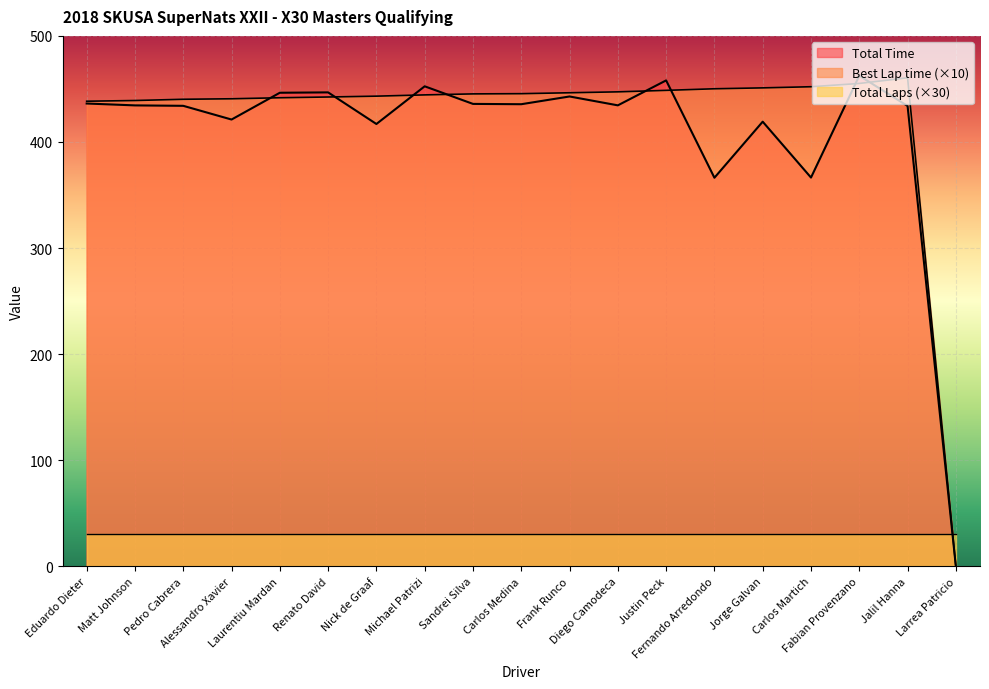

Between Diego Camodeca and Laurentiu Mardan, which is larger?

Laurentiu Mardan